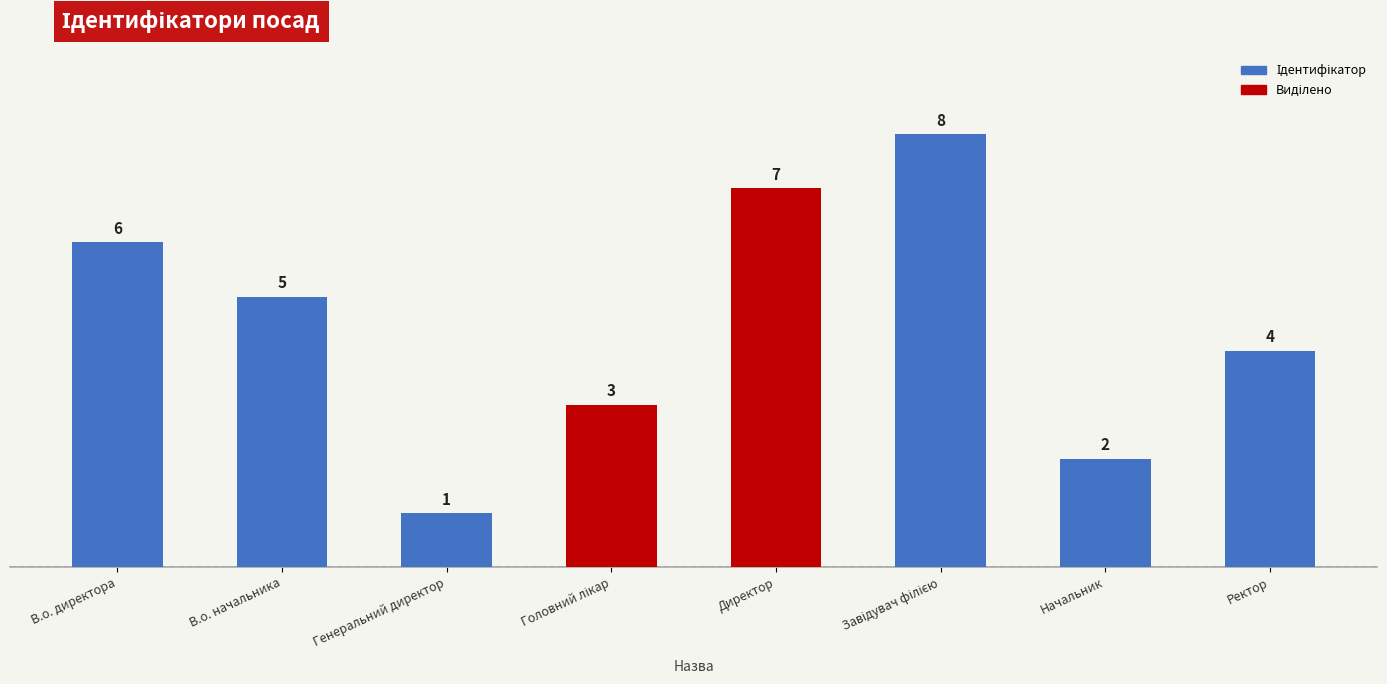

Does the chart contain stacked bars?

No